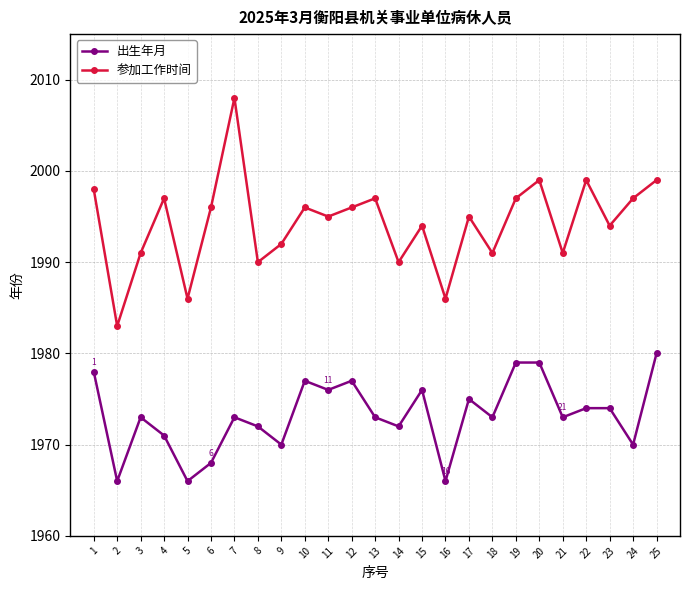

Which series has the largest total across all categories?

参加工作时间